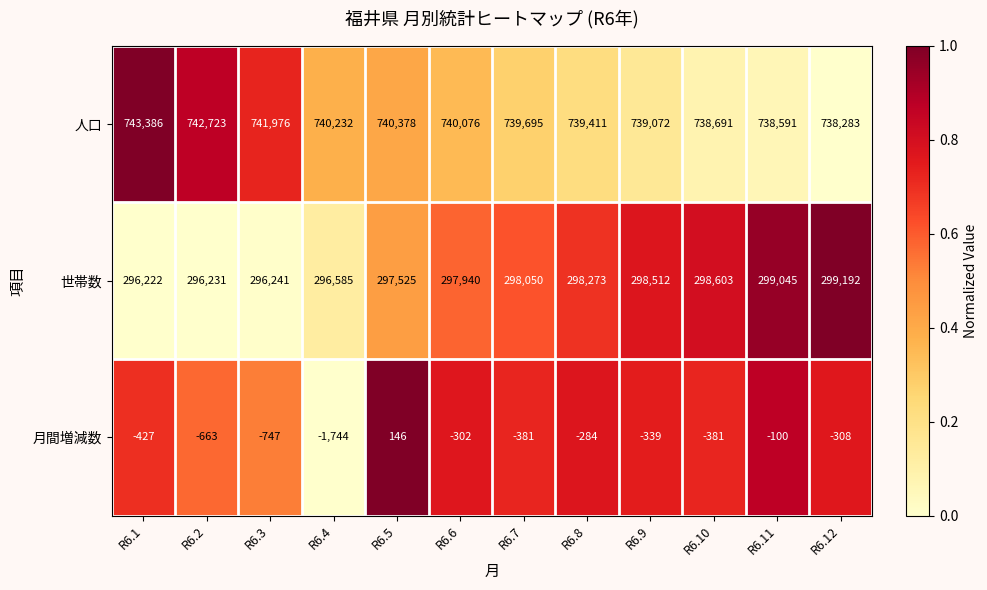

At which label is 世帯数 closest to 297707?

R6.5